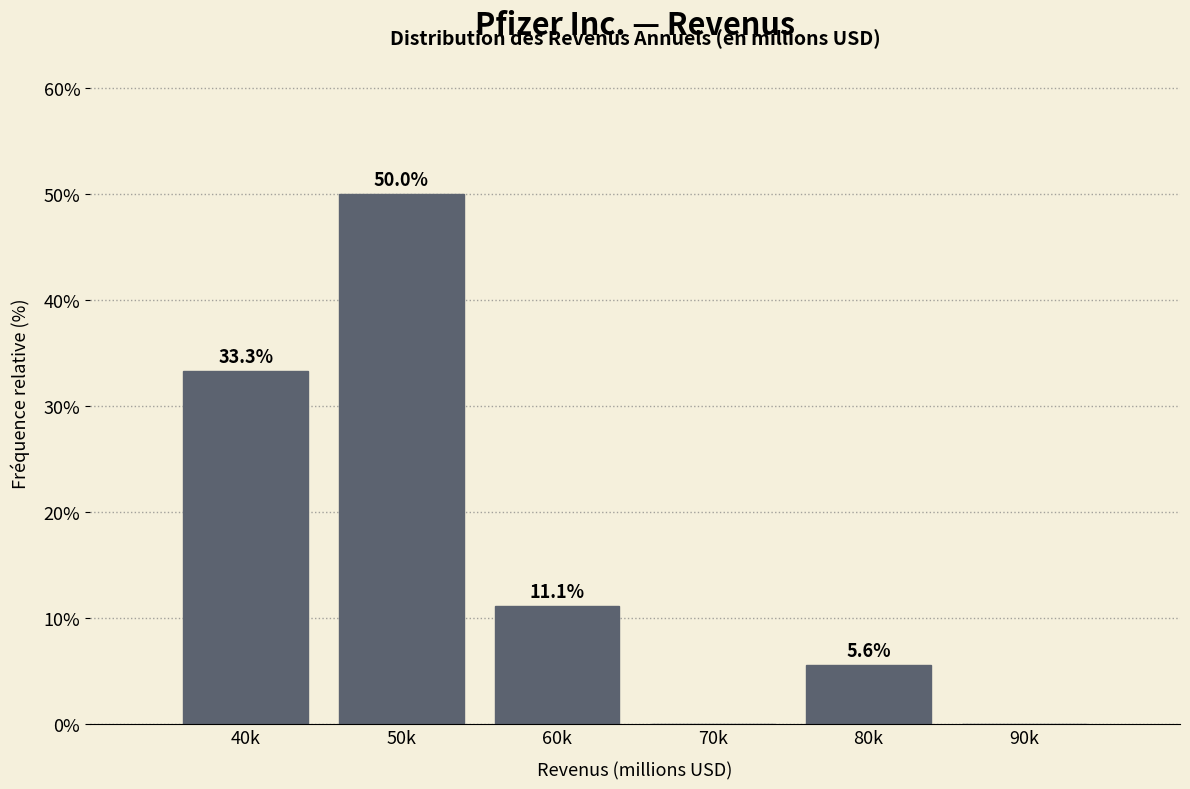

Reading left to right, what are all the values shown in this chart?

40k=33.3	50k=50.0	60k=11.1	70k=0.0	80k=5.6	90k=0.0